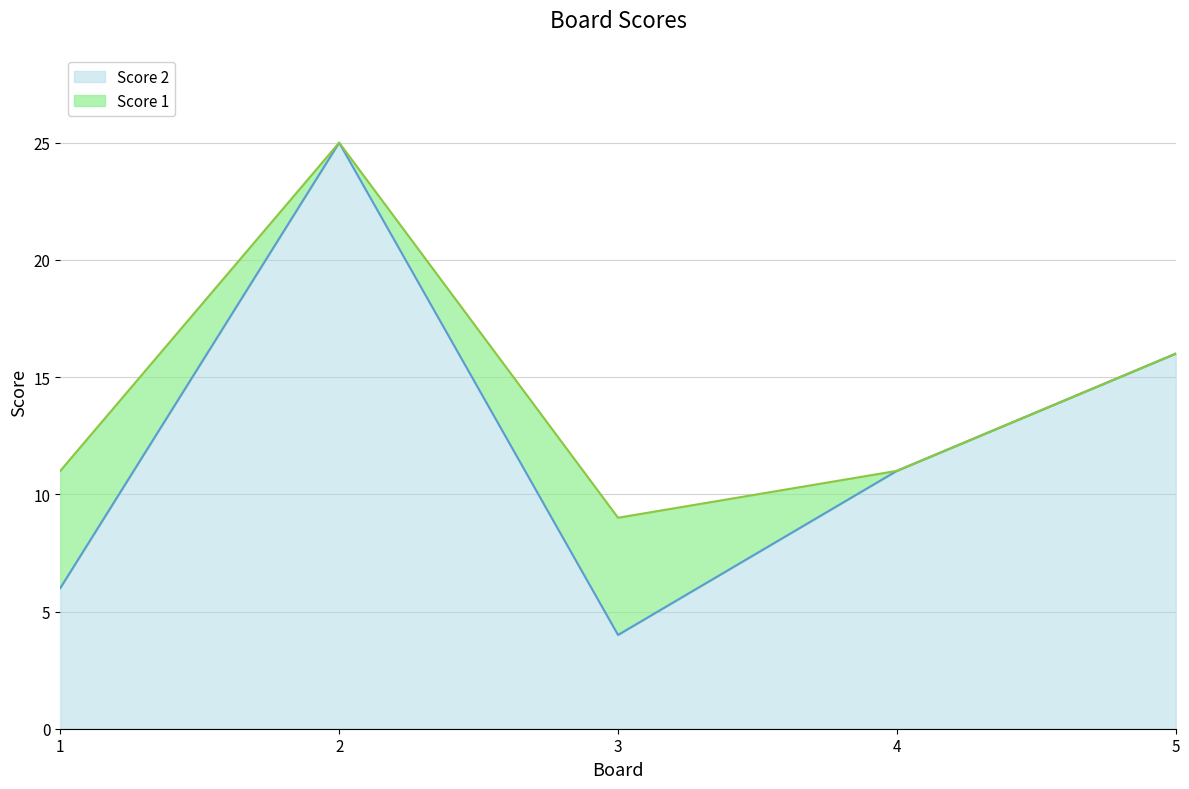

What is the maximum value shown in the chart?

25